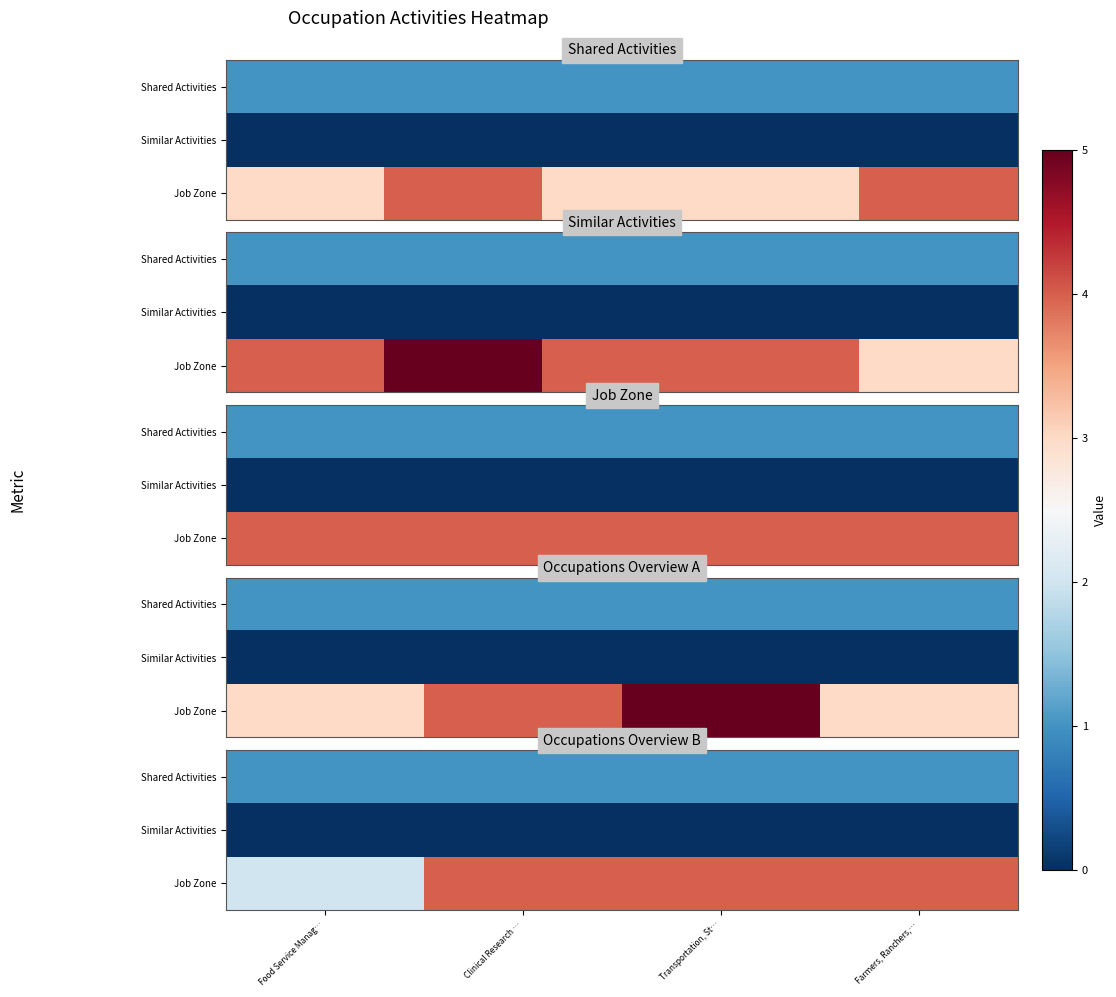

At which category is the sum across all series the highest?

Clinical Research …